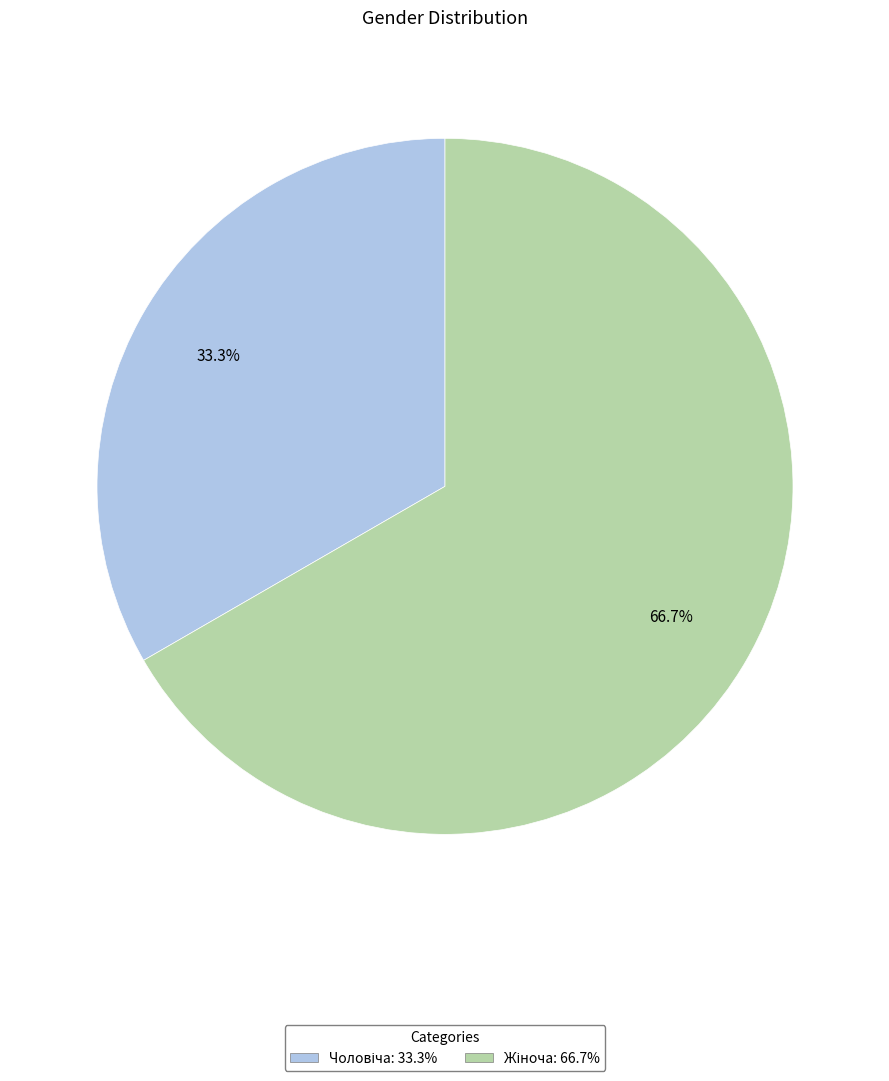

Does any single category account for the majority?

Yes